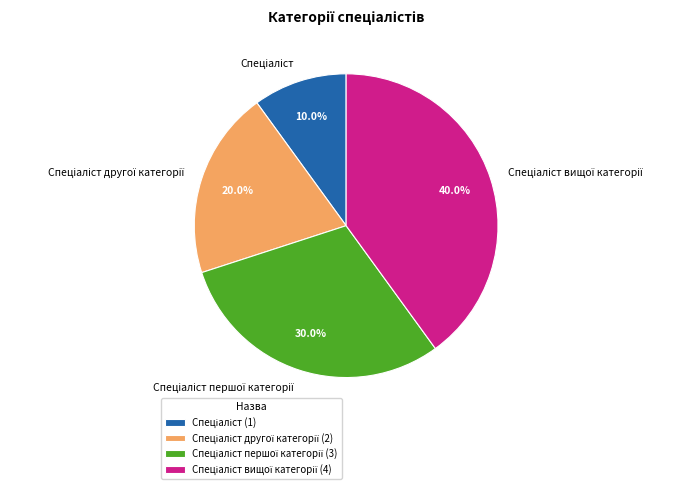

Is there a majority slice in this chart?

No